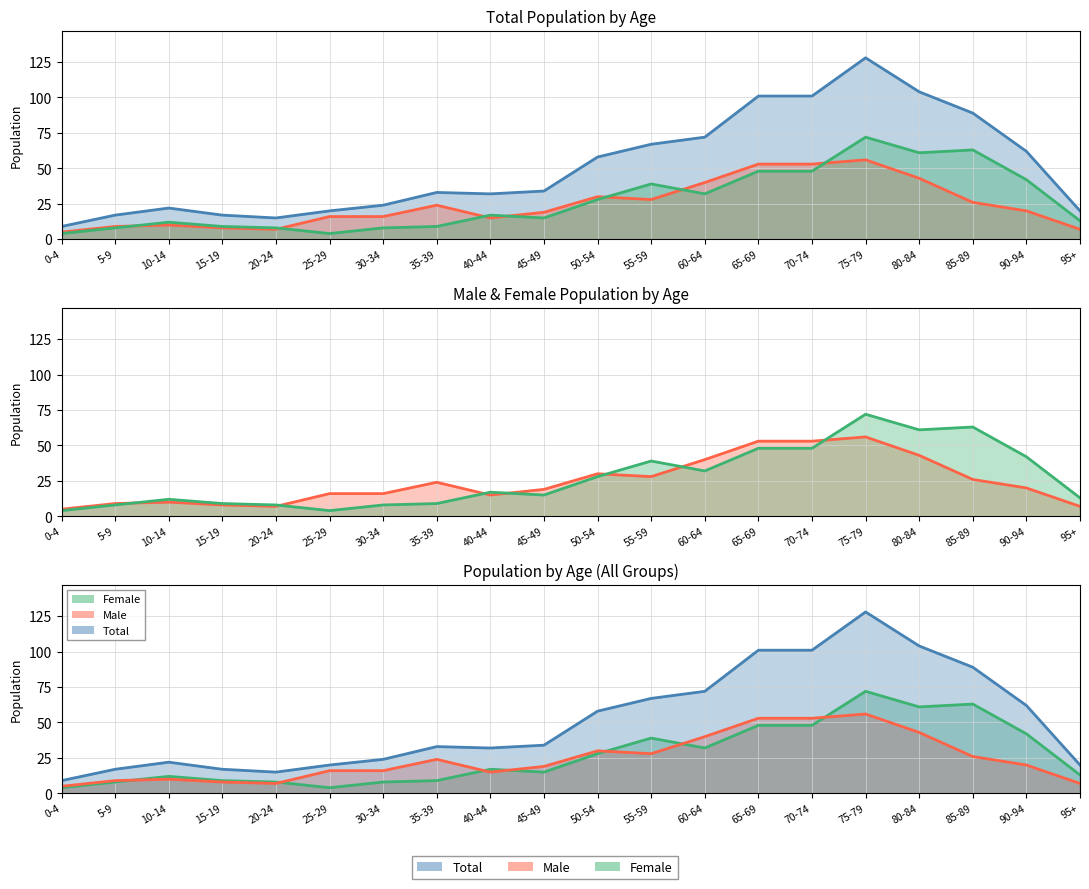

At 55-59, list the series in order from largest to smallest.

Total, Female, Male